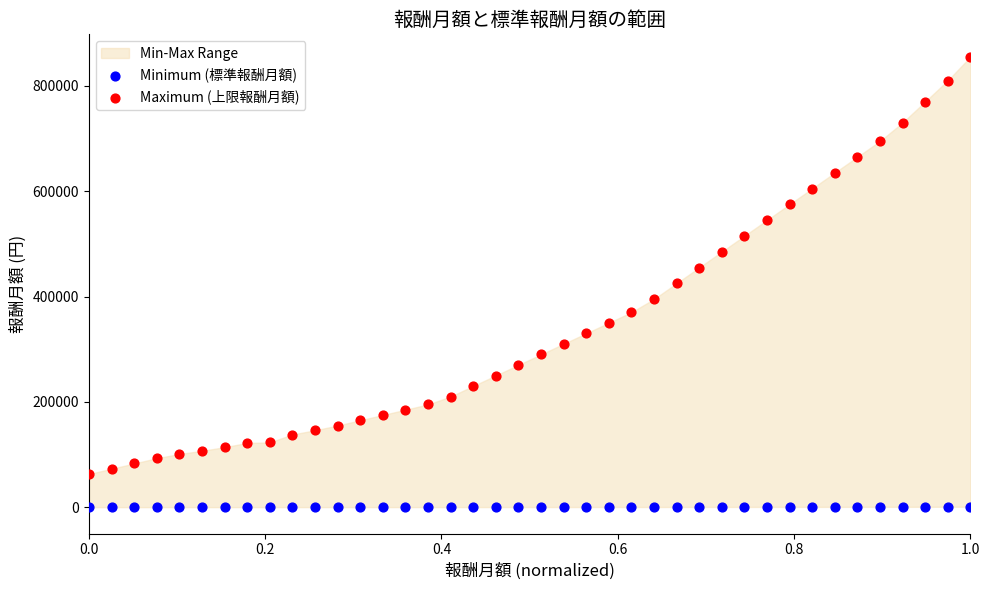

Which series contains the highest Y value?

Maximum (上限報酬月額)